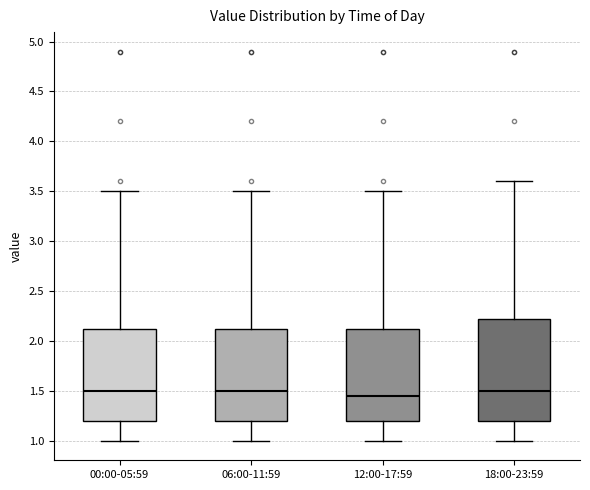

Which box is the tallest, from its lower edge to its upper edge?

18:00-23:59